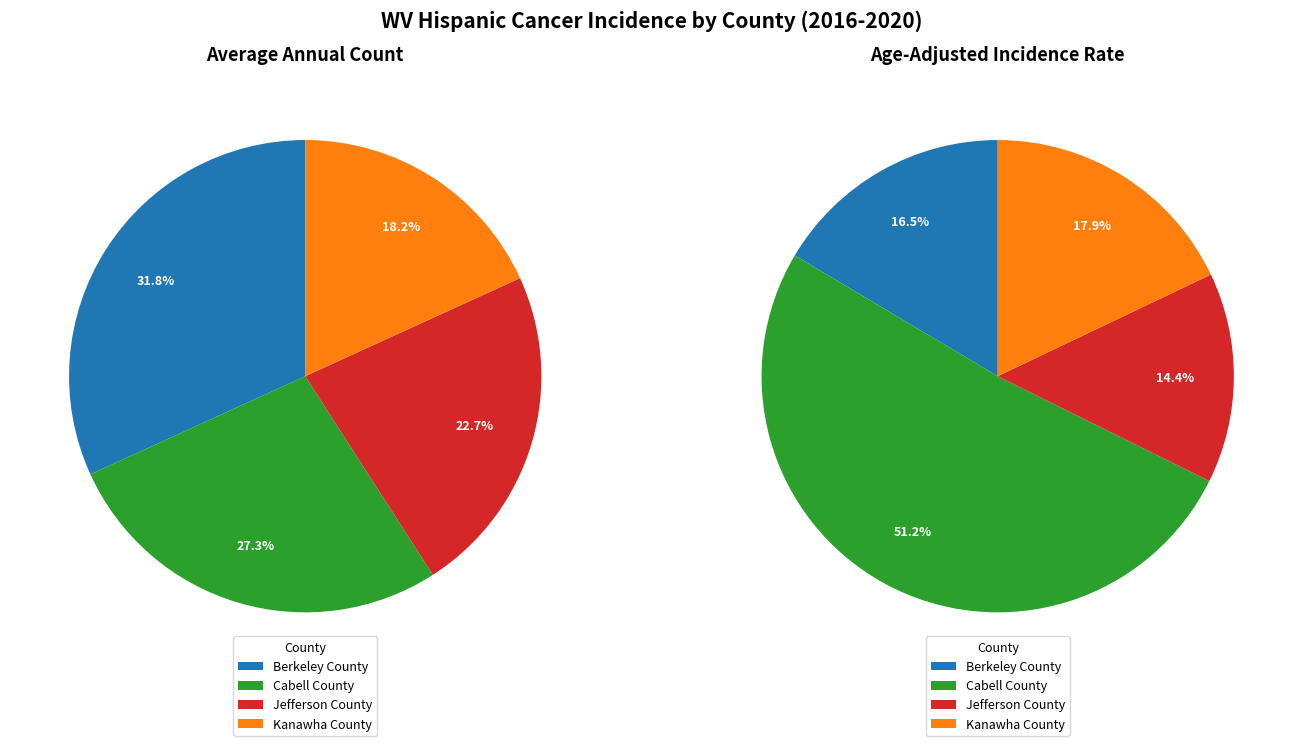

Is it true that Cabell County is 27% of the pie?

True